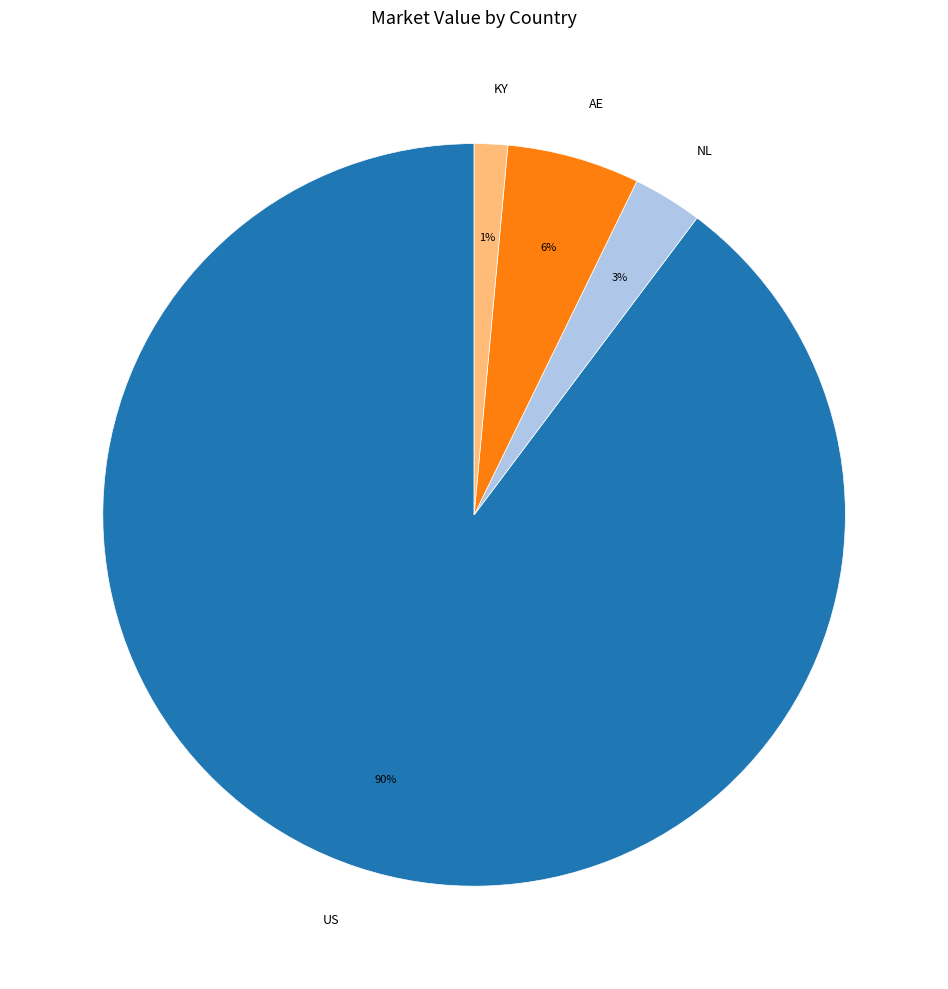

To the nearest percent, what is the combined percentage of US and KY?

91%